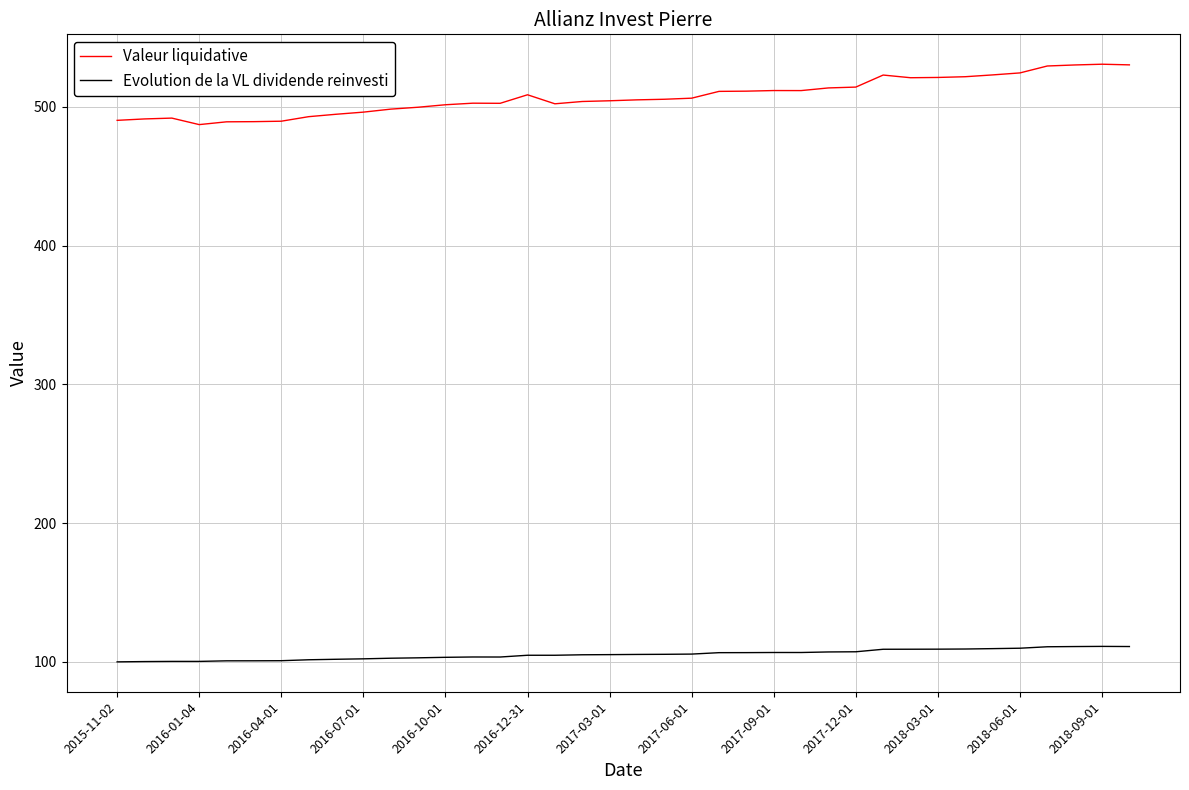

Rank the series by their average value, from highest to lowest.

Valeur liquidative, Evolution de la VL dividende reinvesti